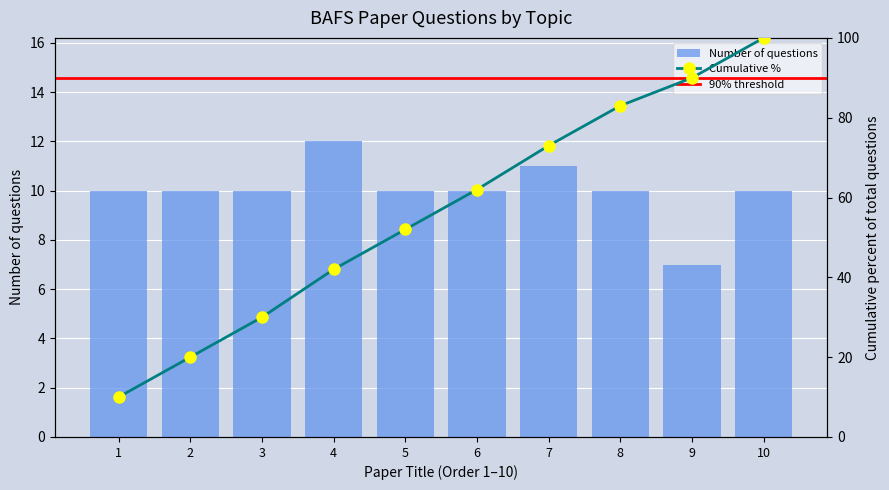

Does the chart contain any negative values?

No